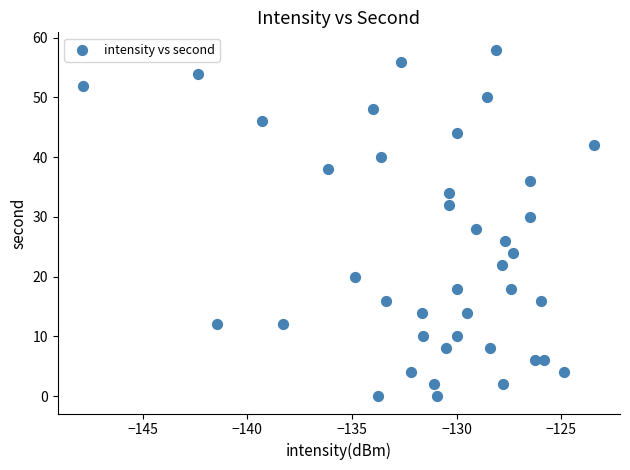

What is the range of Y values (max minus min)?

58